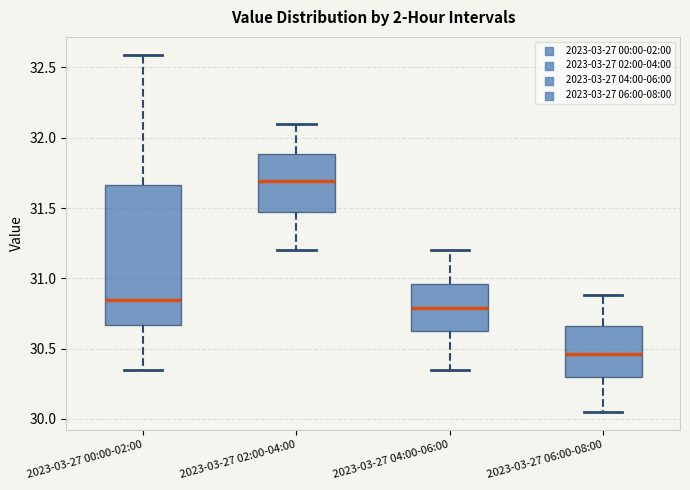

Which box's median line is the lowest?

2023-03-27 06:00-08:00